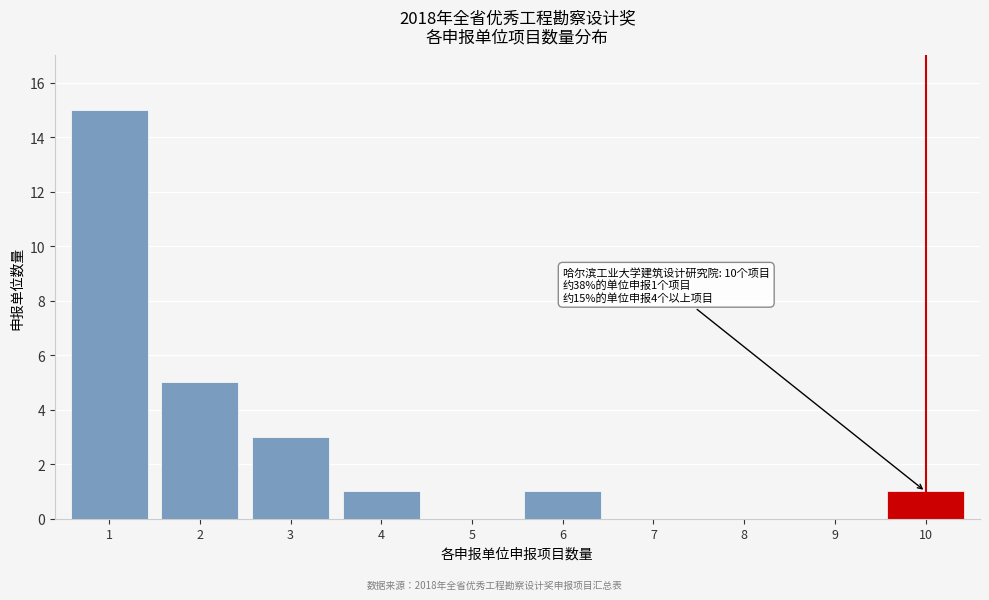

Reading left to right, list all the values displayed in this chart.

1=15	2=5	3=3	4=1	5=0	6=1	7=0	8=0	9=0	10=1